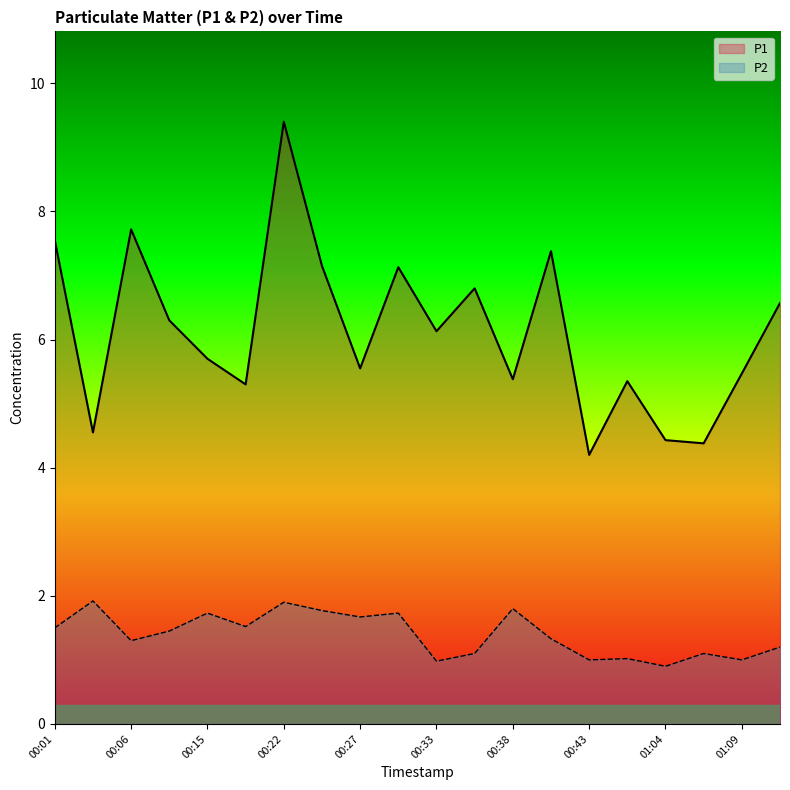

How many data points in P1 are less than 6?

10